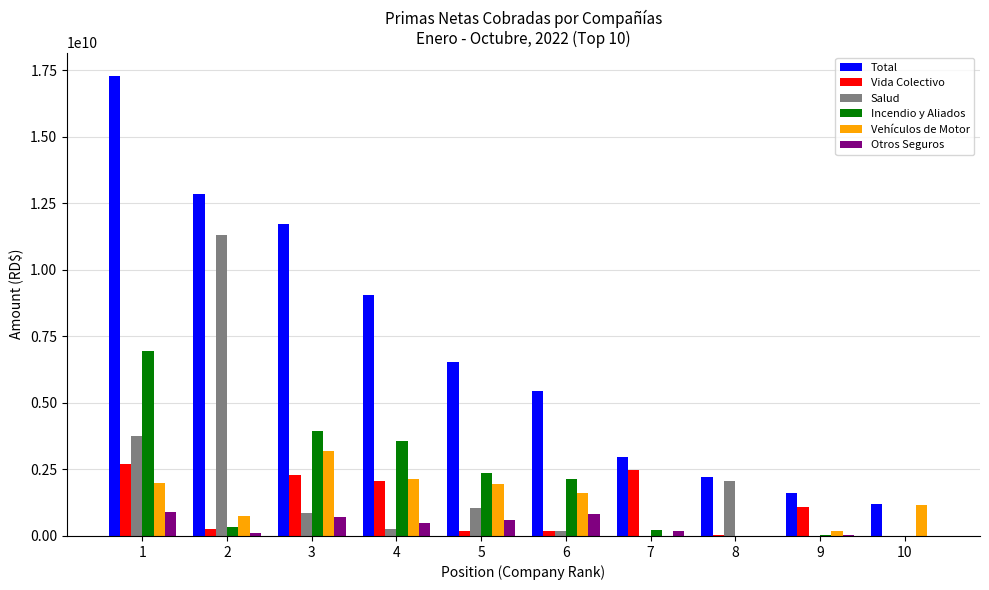

Between 3 and 10, which series saw the biggest shift?

Total